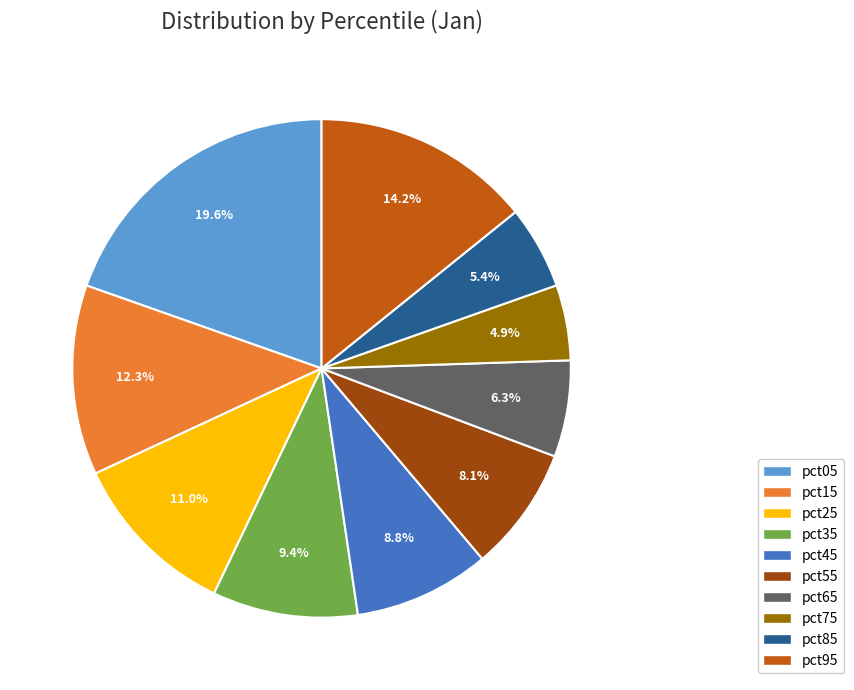

Does any single category account for the majority?

No